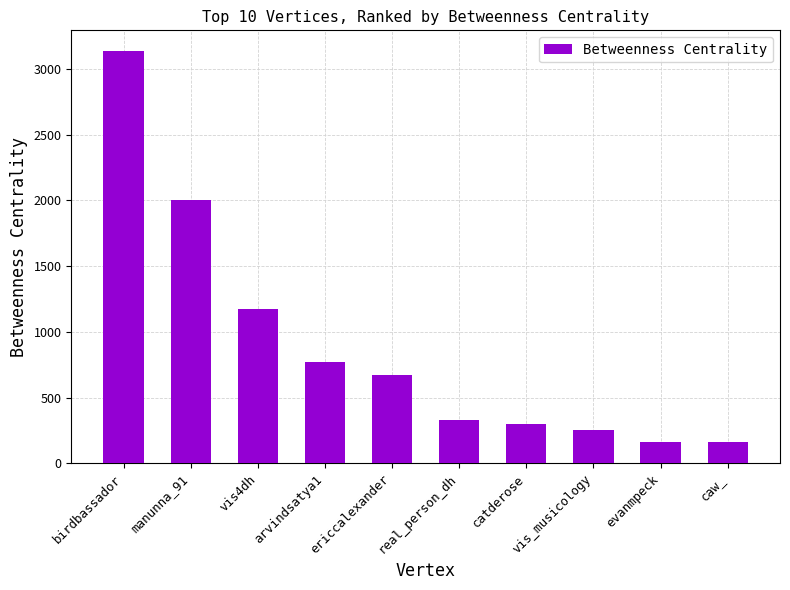

Read the value at arvindsatya1.

773.9